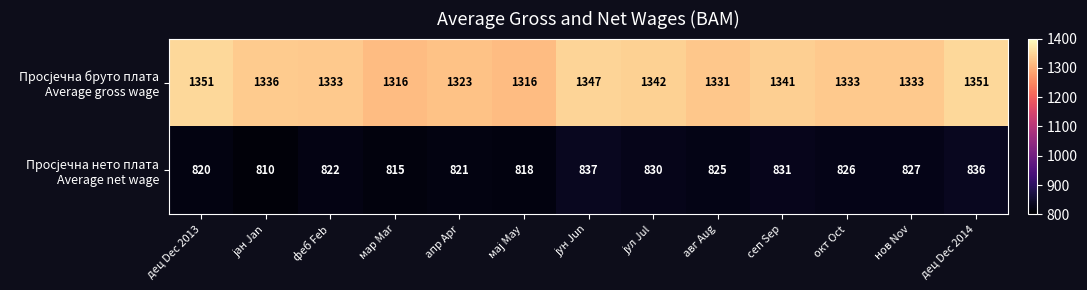

What is the smallest value displayed?

810